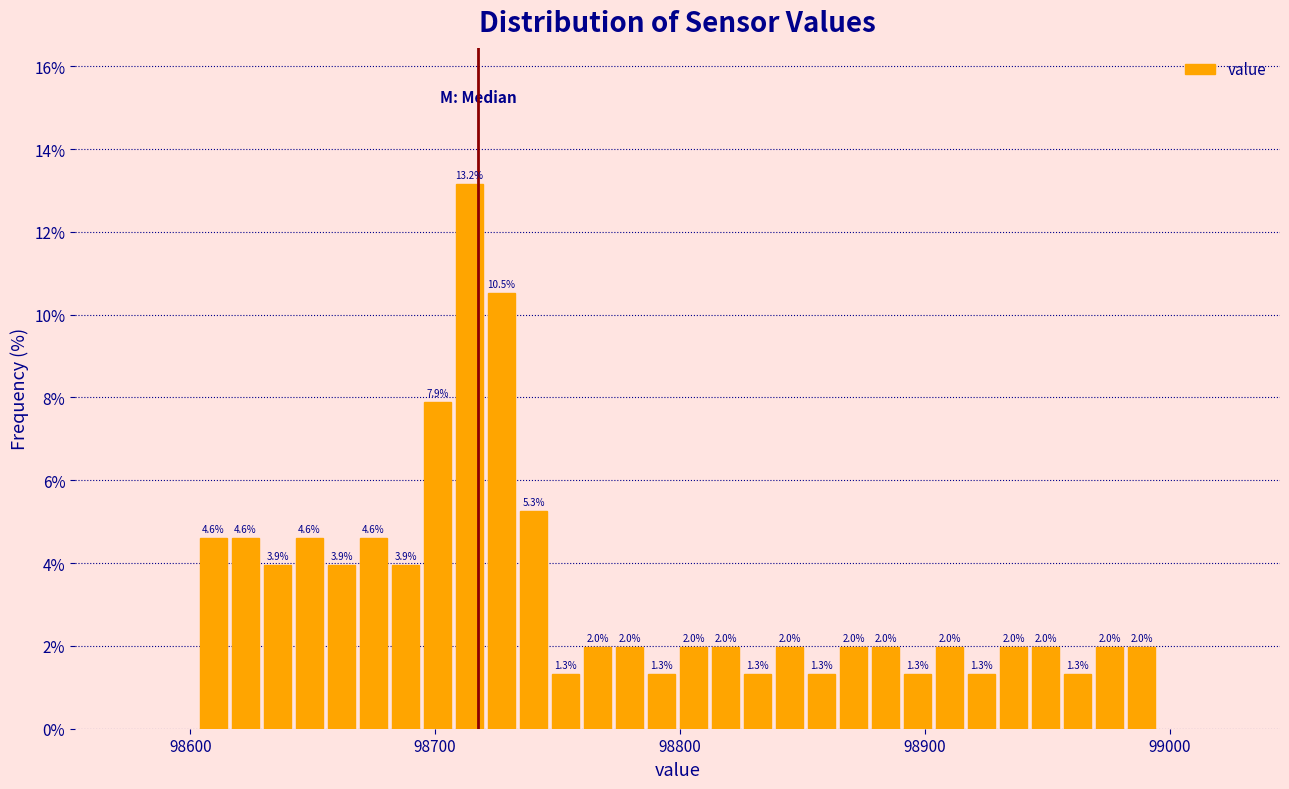

Around what value on the x-axis is the tallest bar? Give the approximate position of its centre, as read against the axis.

98710